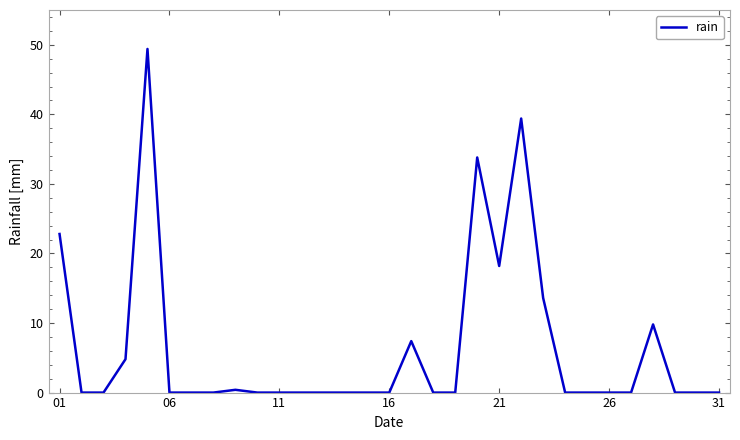

What is the average value?

6.4